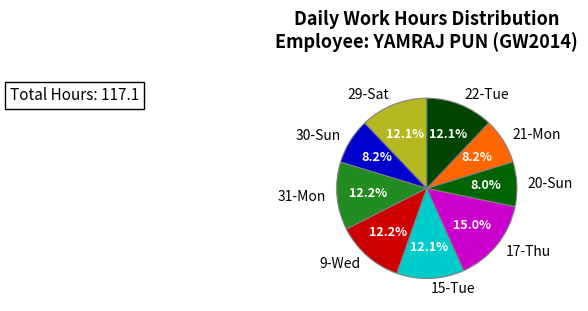

To the nearest percent, what is the difference between the 21-Mon and 31-Mon slice percentages?

4%